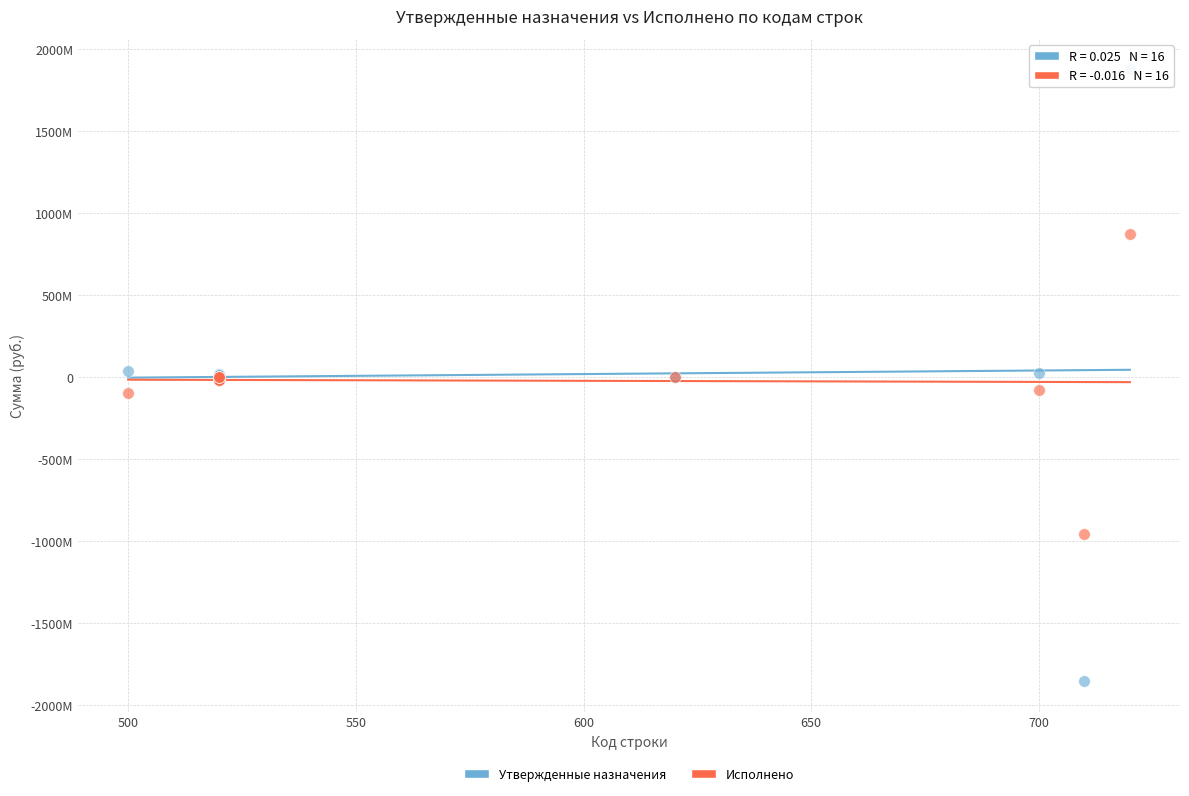

What are all the series names shown in the legend?

Утвержденные назначения, Исполнено